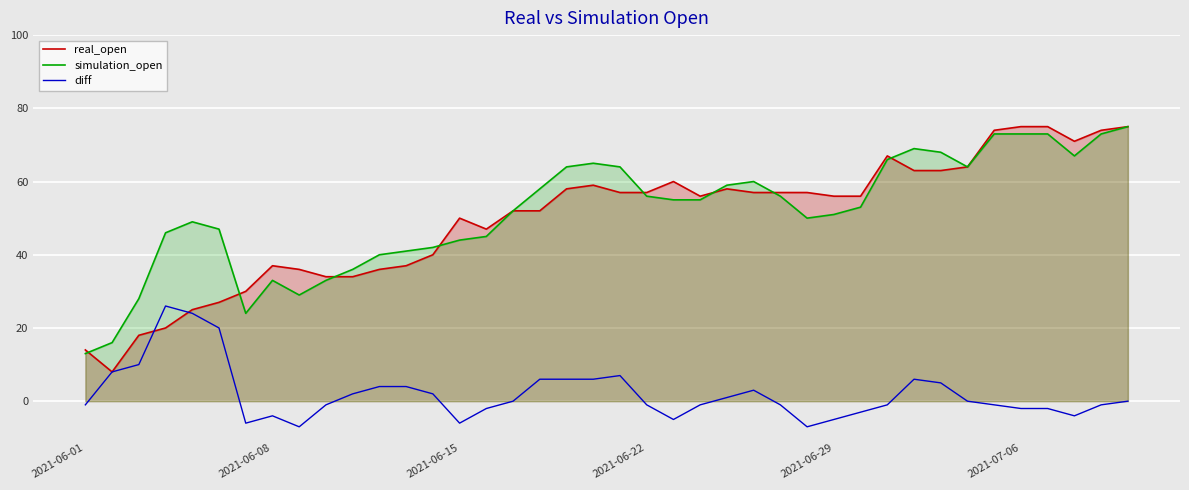

Reading left to right, list all the values displayed in this chart.

real_open: 14	8	18	20	25	27	30	37	36	34	34	36	37	40	50	47	52	52	58	59	57	57	60	56	58	57	57	57	56	56	67	63	63	64	74	75	75	71	74	75
simulation_open: 13	16	28	46	49	47	24	33	29	33	36	40	41	42	44	45	52	58	64	65	64	56	55	55	59	60	56	50	51	53	66	69	68	64	73	73	73	67	73	75
diff: -1	8	10	26	24	20	-6	-4	-7	-1	2	4	4	2	-6	-2	0	6	6	6	7	-1	-5	-1	1	3	-1	-7	-5	-3	-1	6	5	0	-1	-2	-2	-4	-1	0